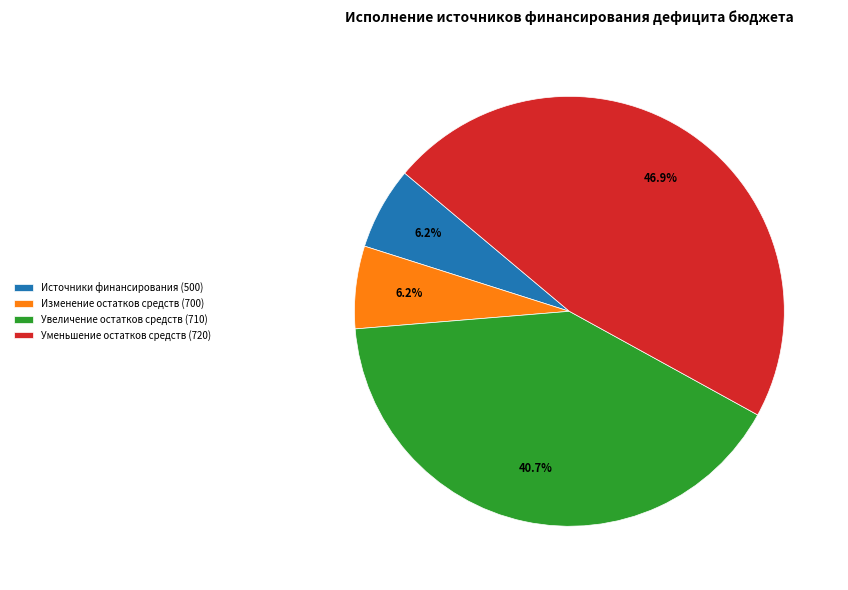

Do Изменение остатков средств (700) and Уменьшение остатков средств (720) together represent more than half of the pie?

Yes